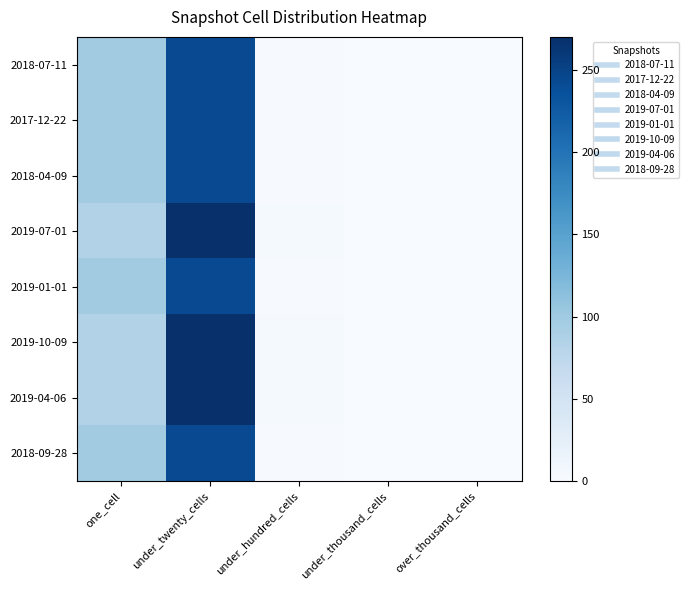

What is the difference between the highest and lowest values at under_hundred_cells?

2